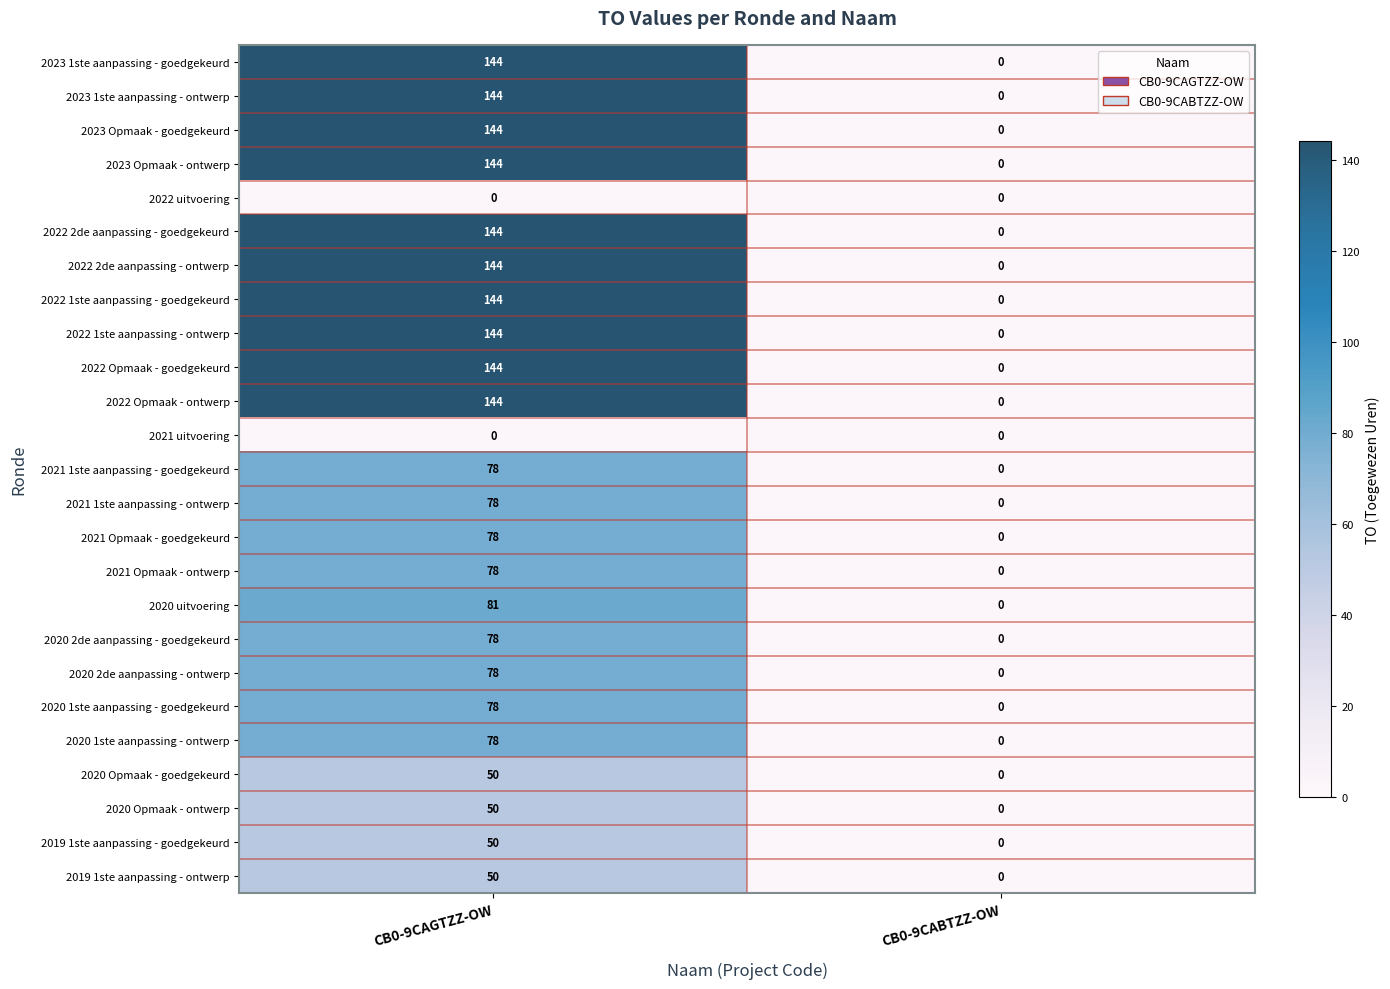

What value does the 2021 Opmaak - goedgekeurd series have at CB0-9CAGTZZ-OW?

78